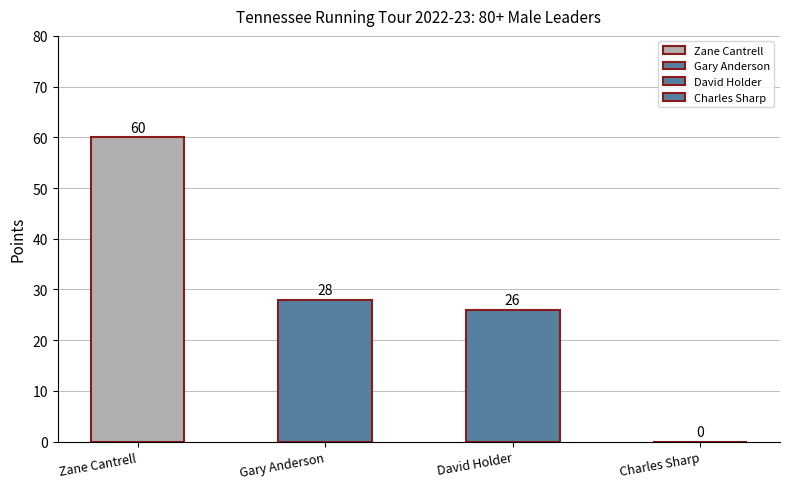

What is the change in value from Gary Anderson to David Holder?

-2